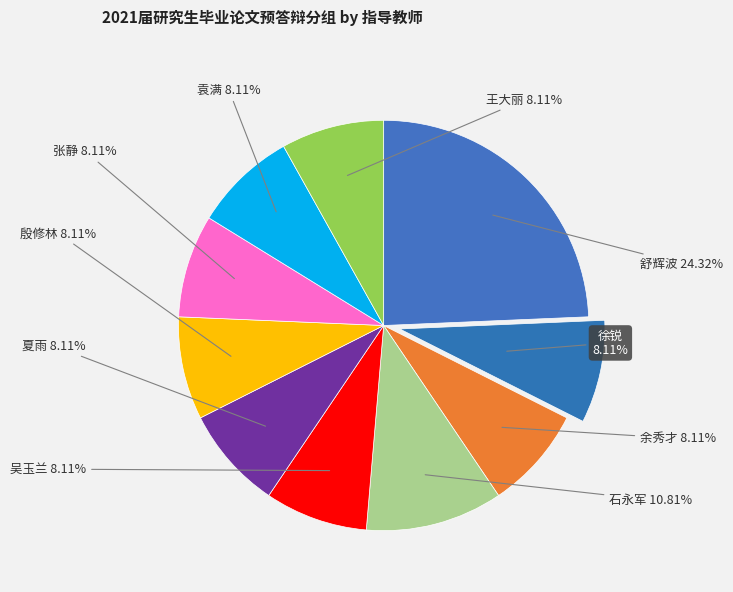

Which category has the biggest portion of the pie?

舒辉波